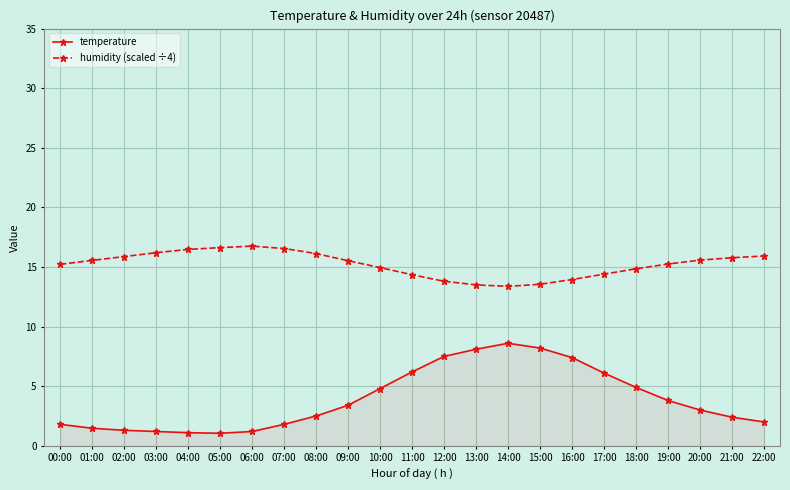

What is the sum of the temperature values at 03:00 and 21:00?

3.6